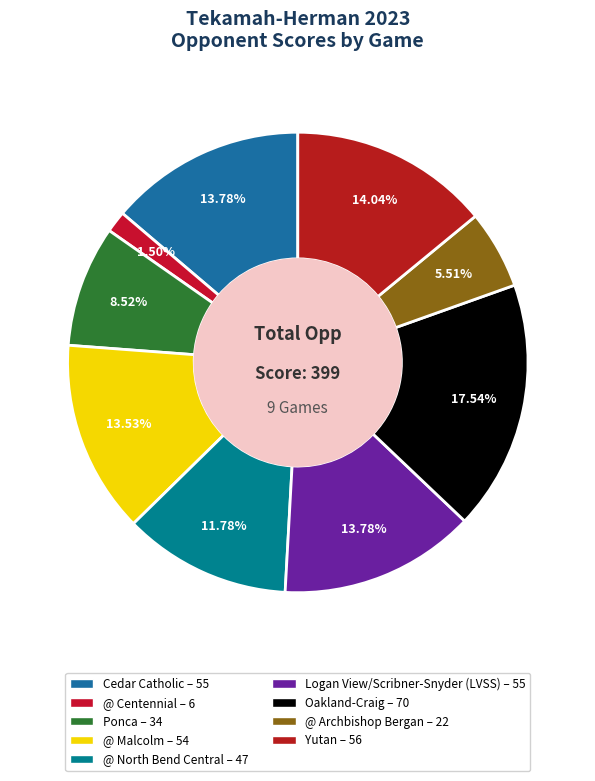

Which slice is the largest?

Oakland-Craig